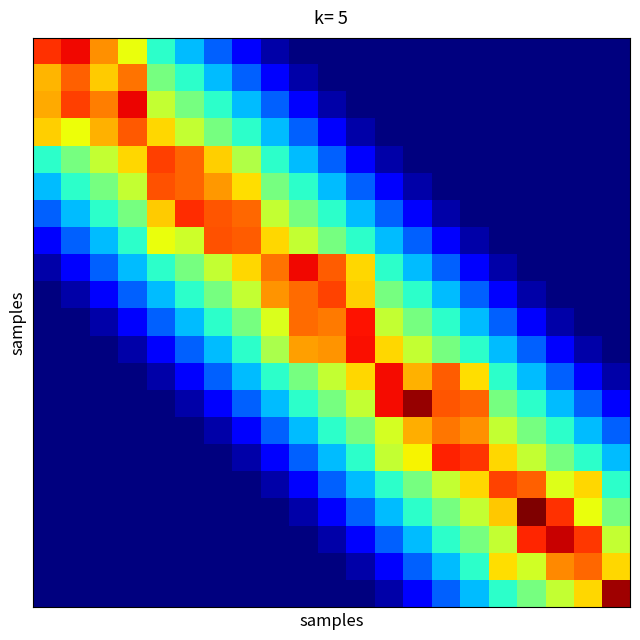

At which category is the sum across all series the highest?

11